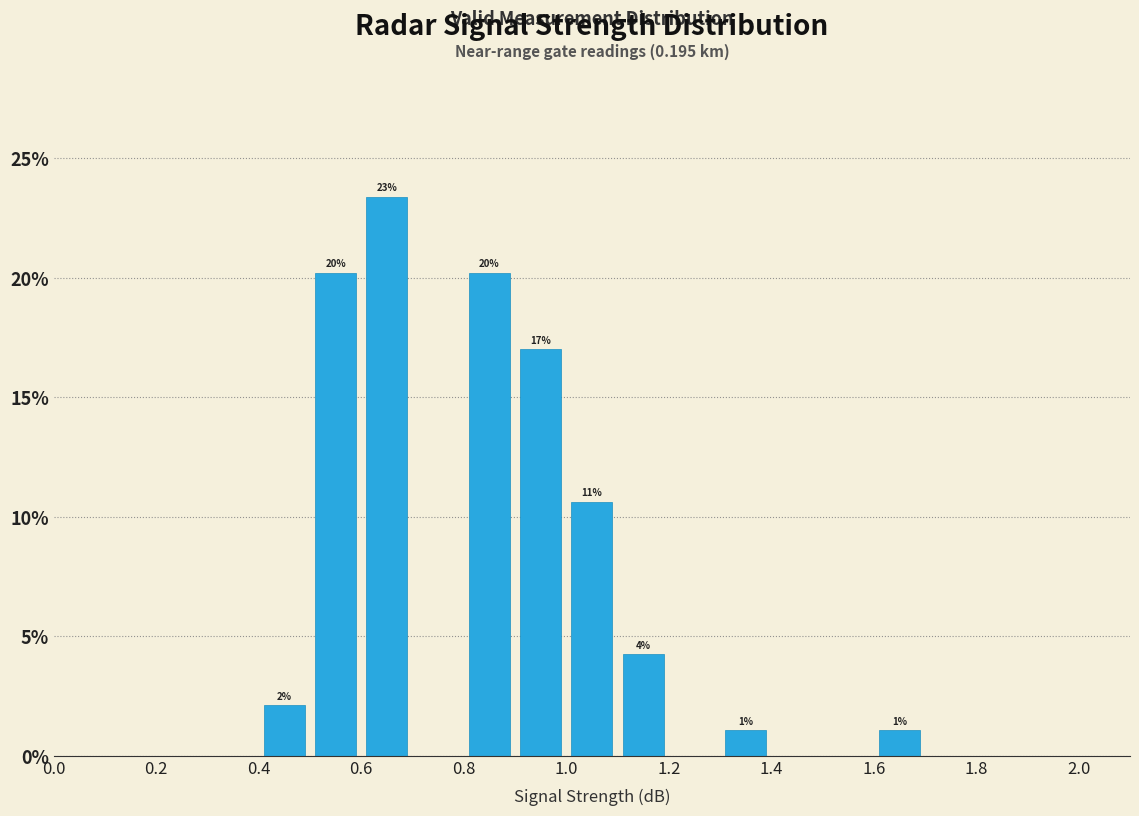

Which range on the x-axis has the tallest bar?

0.6 to 0.7